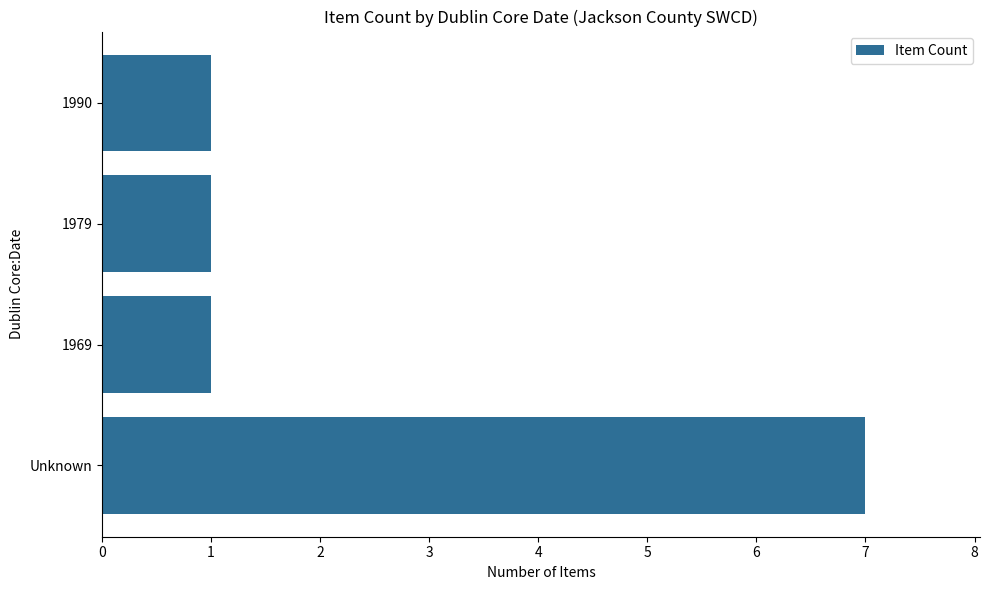

Which category has the highest value across all series?

Unknown